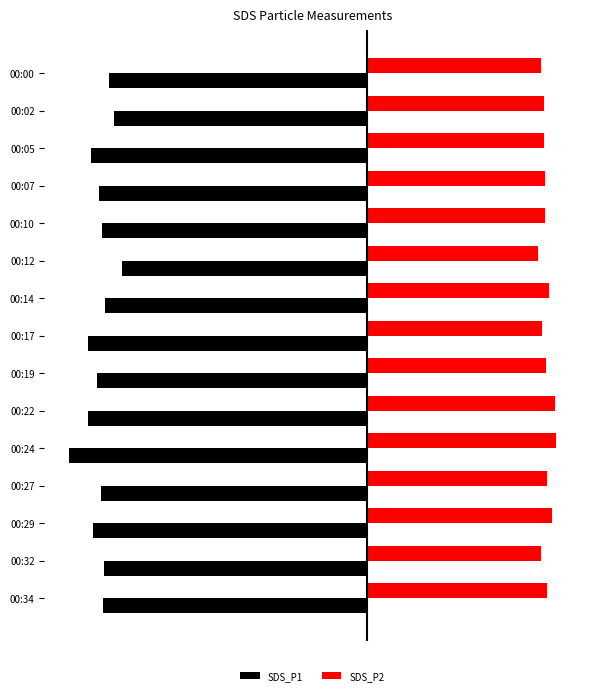

List the series in order of their overall mean, lowest first.

SDS_P1, SDS_P2